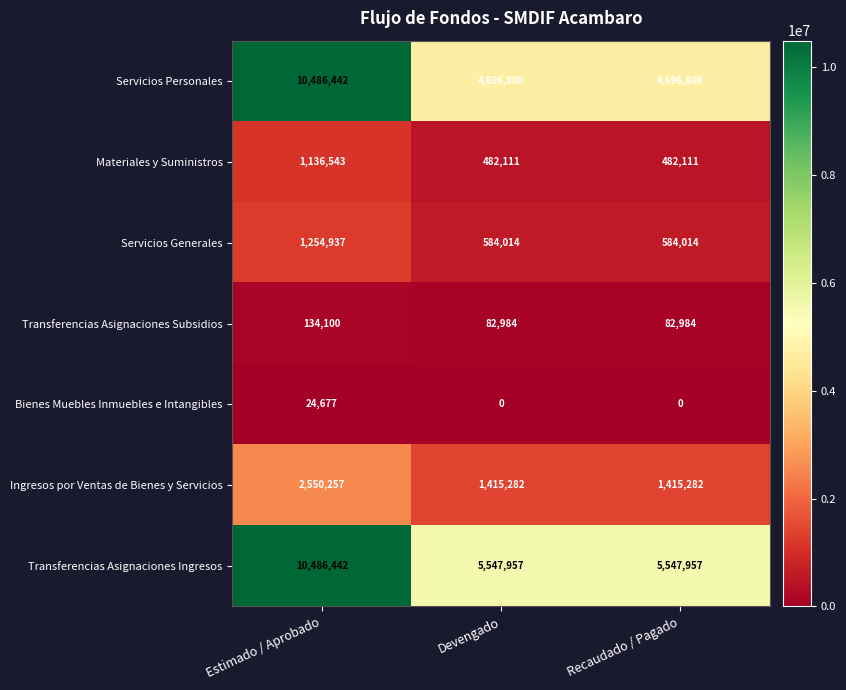

The Servicios Personales series shows 10486442 at Estimado / Aprobado. True or false?

True